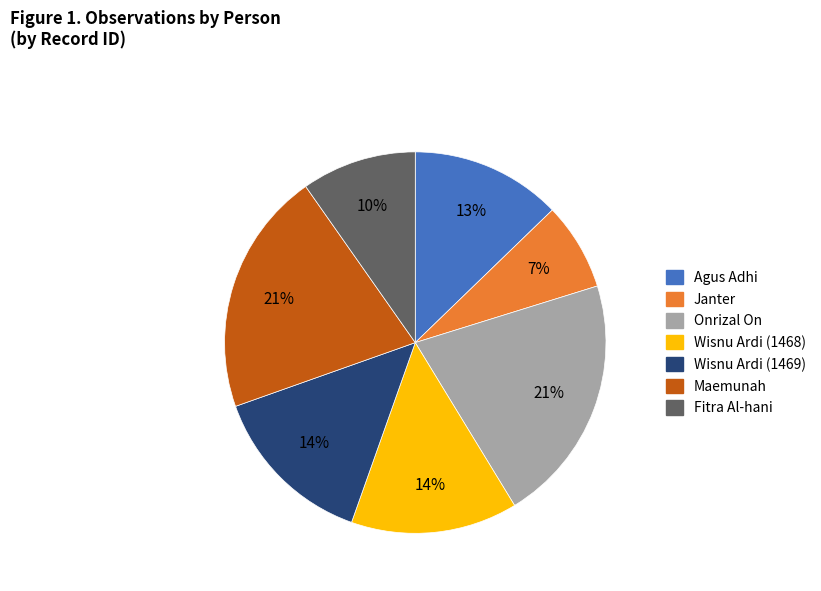

Which slice is the smallest?

Janter